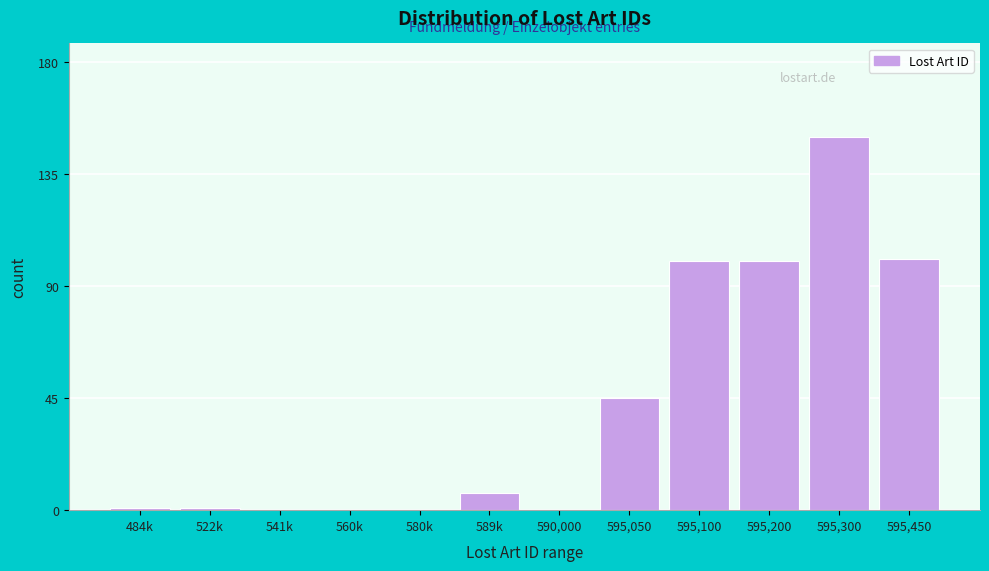

Reading left to right, list all the values displayed in this chart.

484k=1	522k=1	541k=0	560k=0	580k=0	589k=7	590,000=0	595,050=45	595,100=100	595,200=100	595,300=150	595,450=101